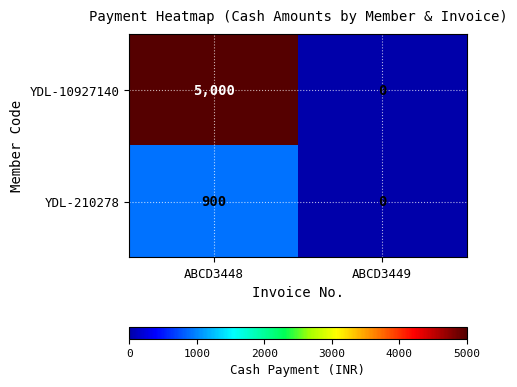

What is the difference between the YDL-210278 values at ABCD3448 and ABCD3449?

900